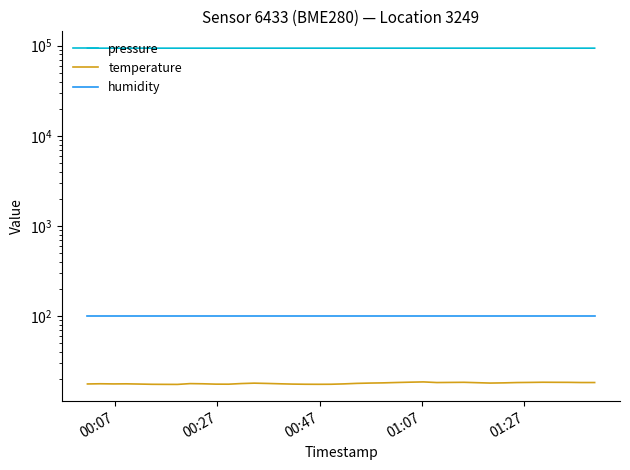

Where is the first local maximum for pressure?

00:27